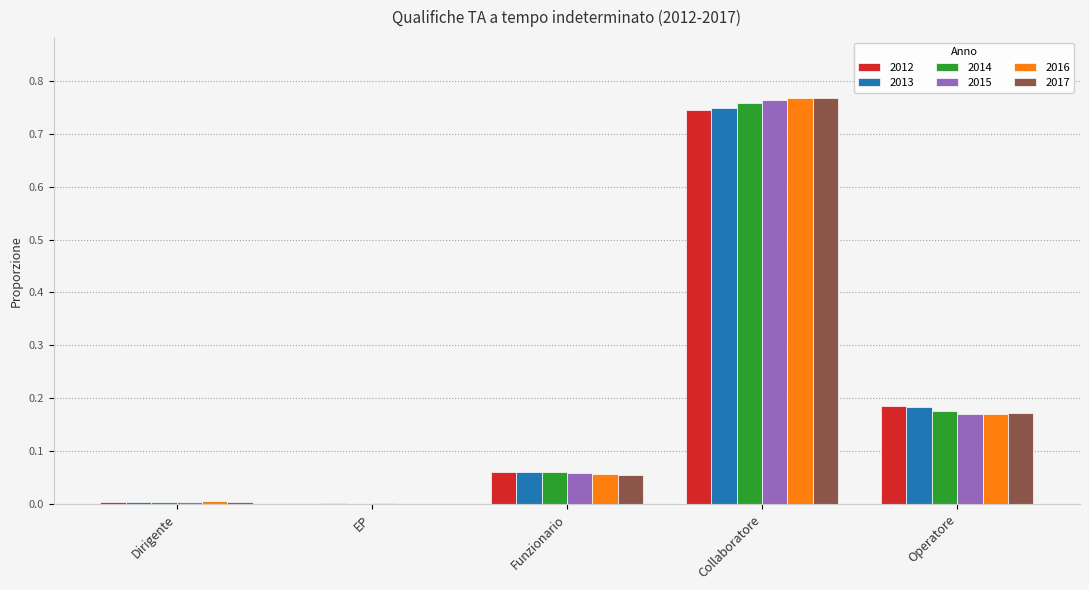

True or false: 2012 has a value of 0.0 at Funzionario.

False